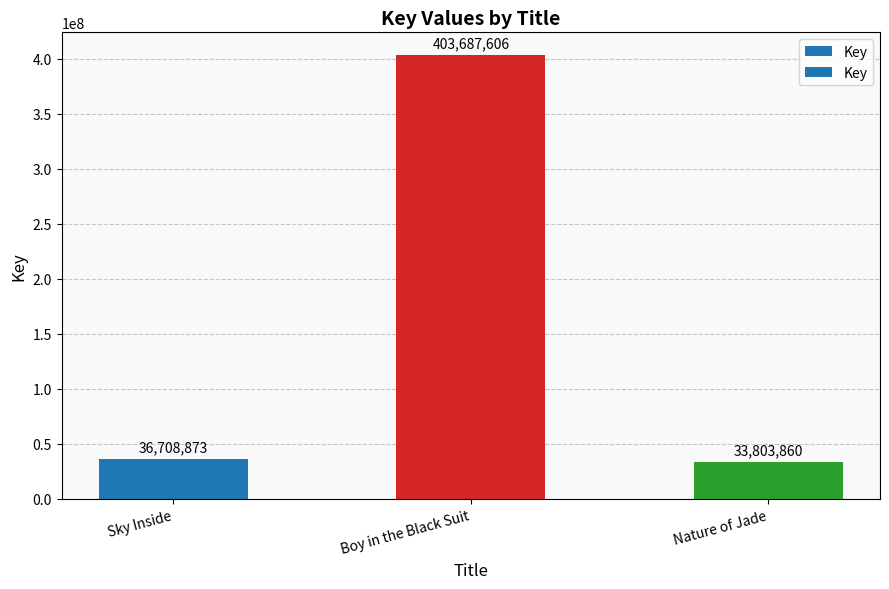

True or false: the data shows 207940941 at Boy in the Black Suit.

False